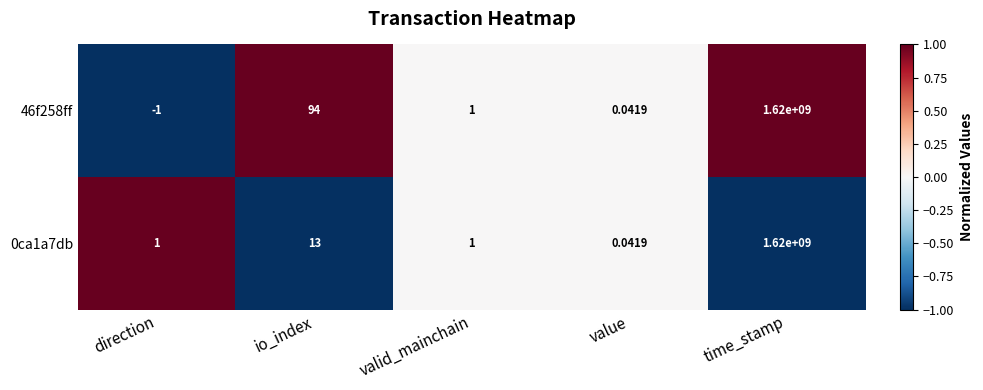

Is the value of 46f258ff at io_index greater than the value of 0ca1a7db at time_stamp?

No